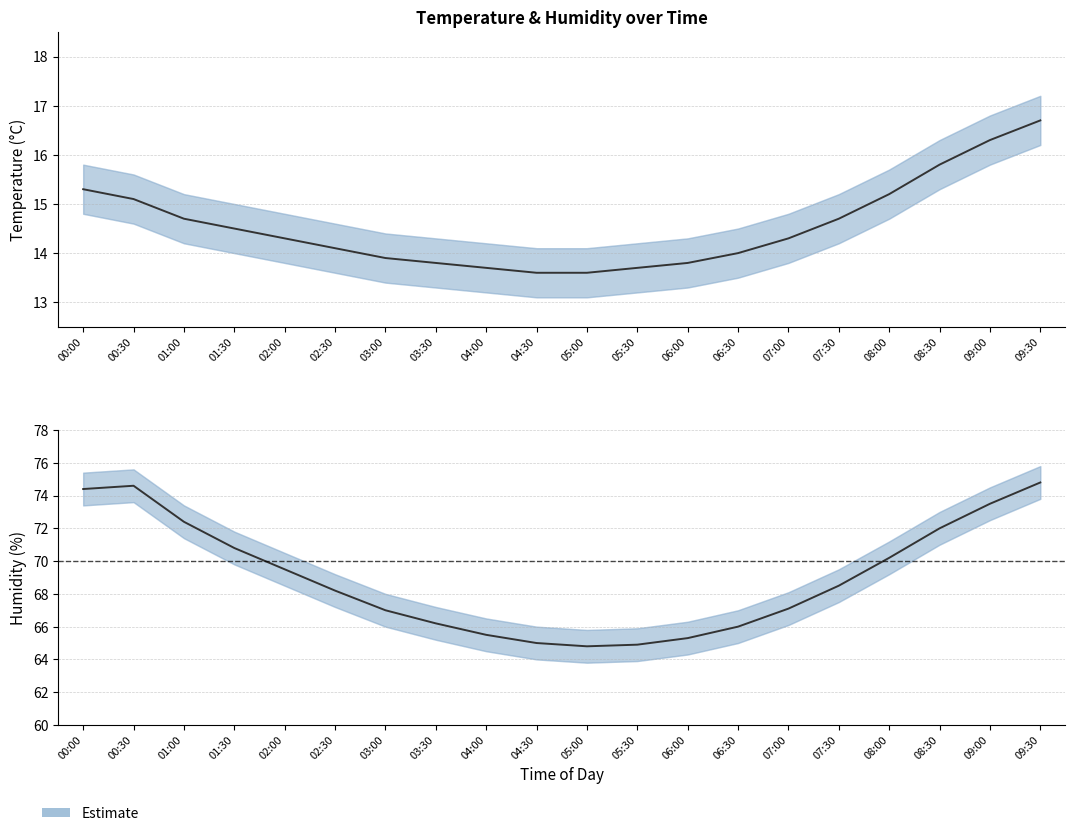

True or false: humidity has more than 2 points higher than both neighbors.

False